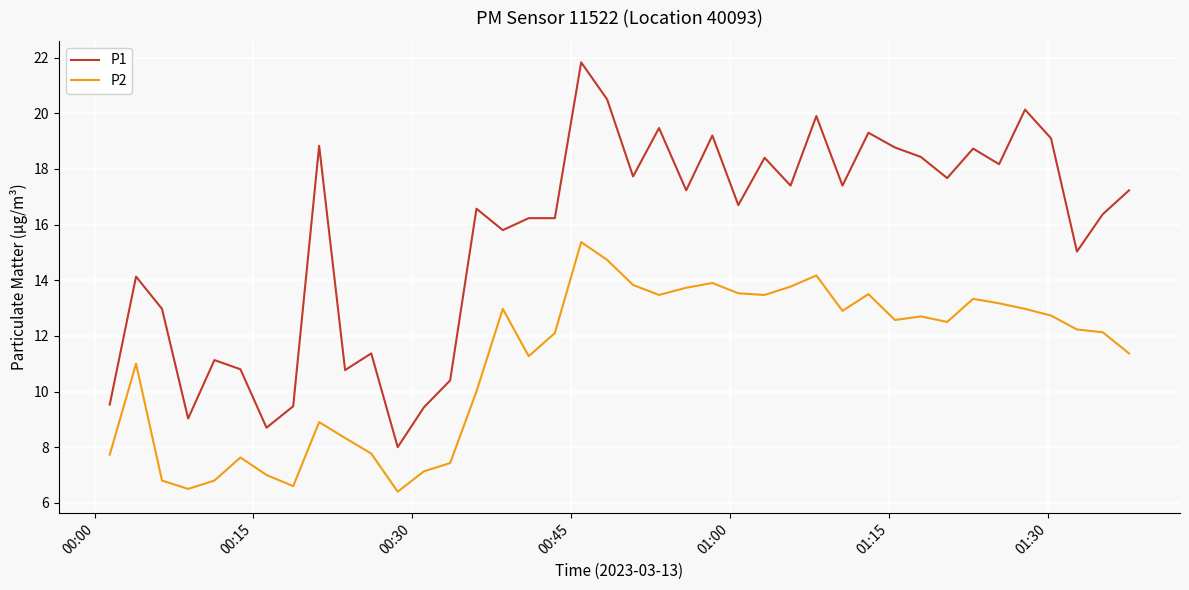

Which series has the largest total across all categories?

P1